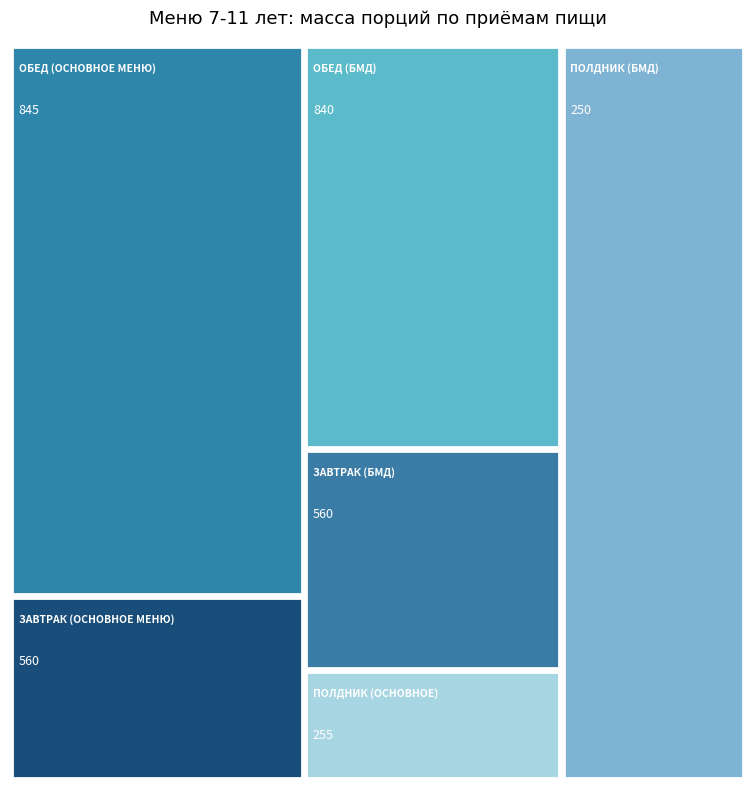

Reading left to right, what are all the values shown in this chart?

Основное меню 7-11 лет: Завтрак=560	Обед=845	Полдник=255
Меню БМД 7-11 лет: Завтрак=560	Обед=840	Полдник=250